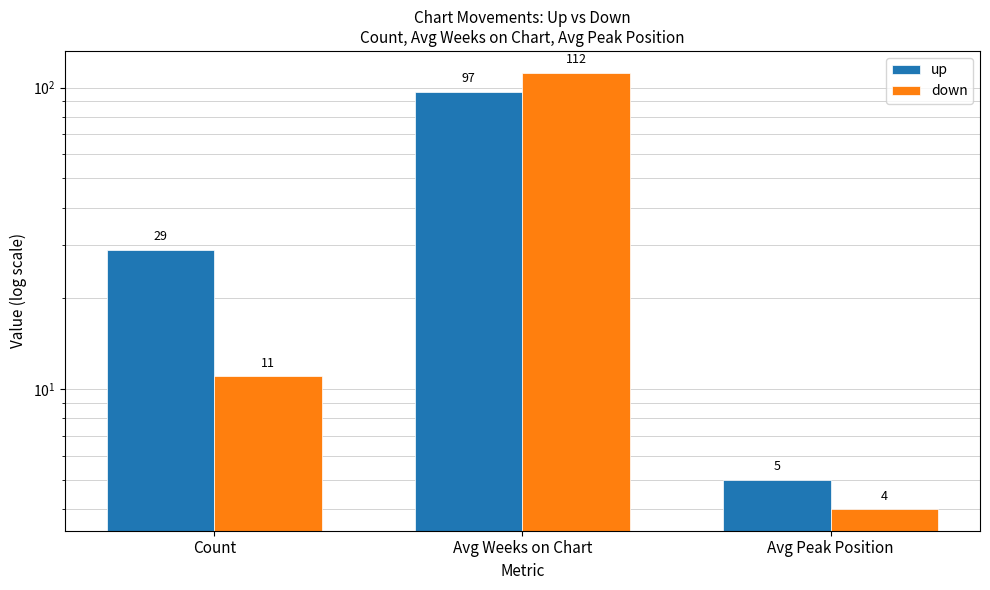

At which label is up closest to 51?

Count